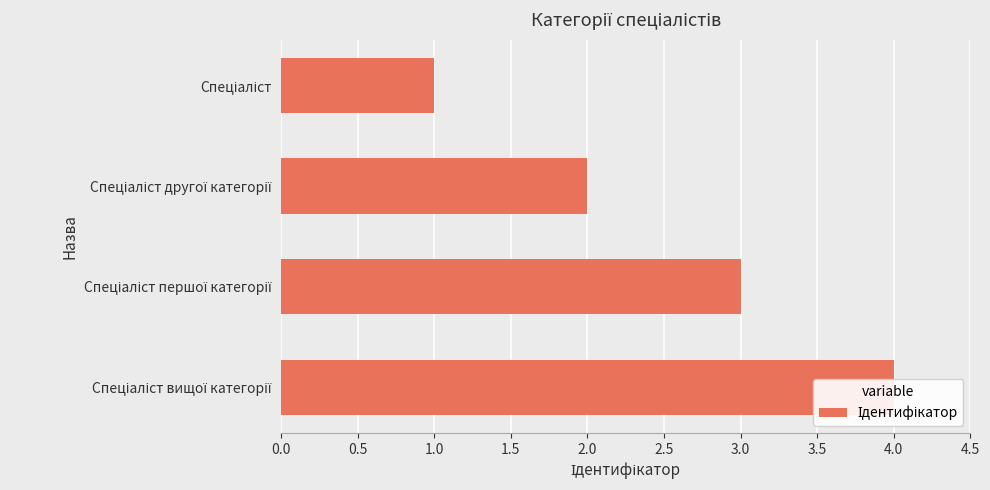

True or false: the data shows 0 at Спеціаліст.

False